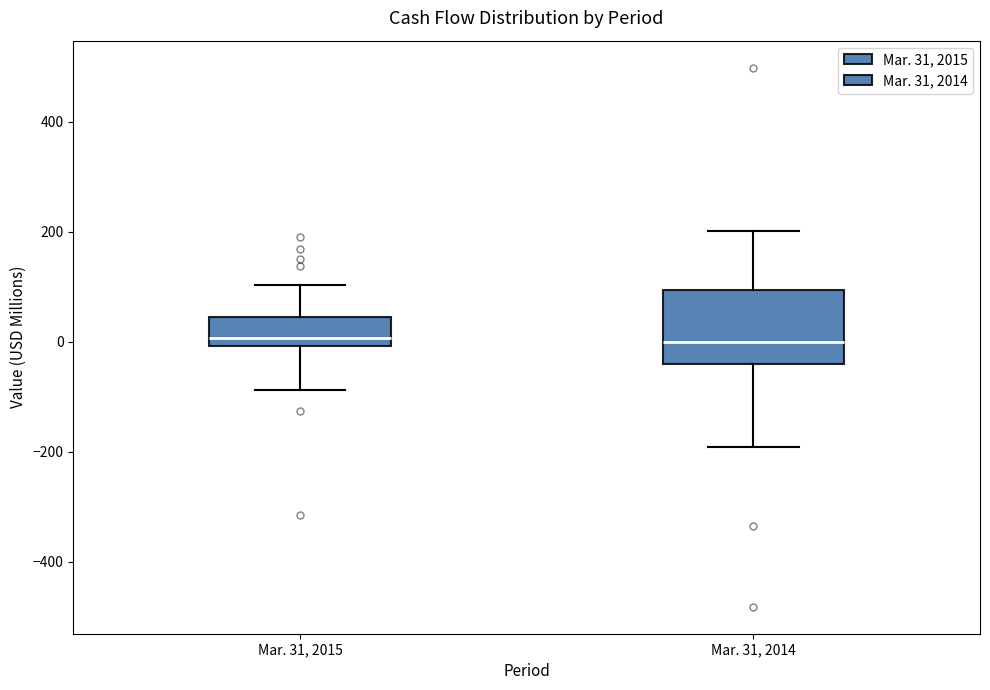

Comparing the boxes themselves (not the whiskers), which one is the tallest?

Mar. 31, 2014